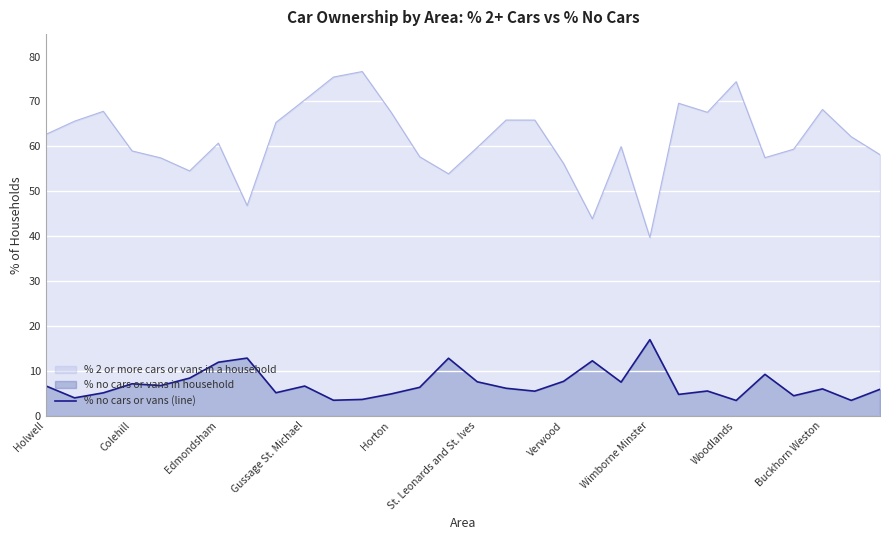

How many interior local peaks (higher than both neighbors) does the data have?

9